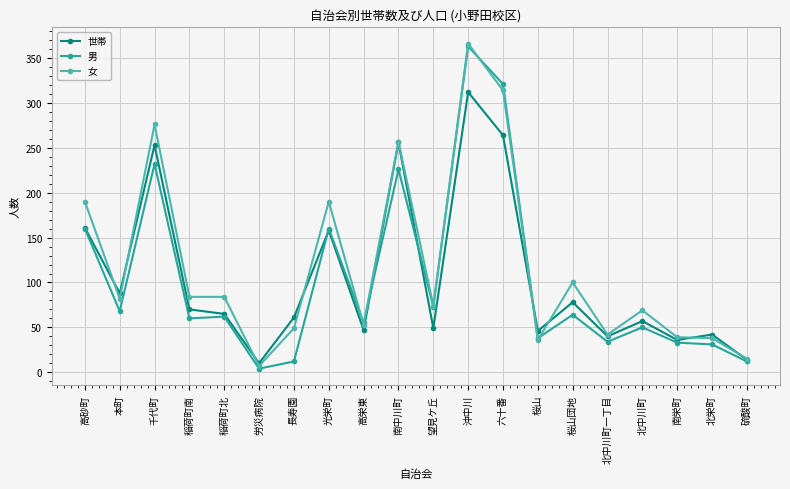

How many distinct data groups are displayed?

3